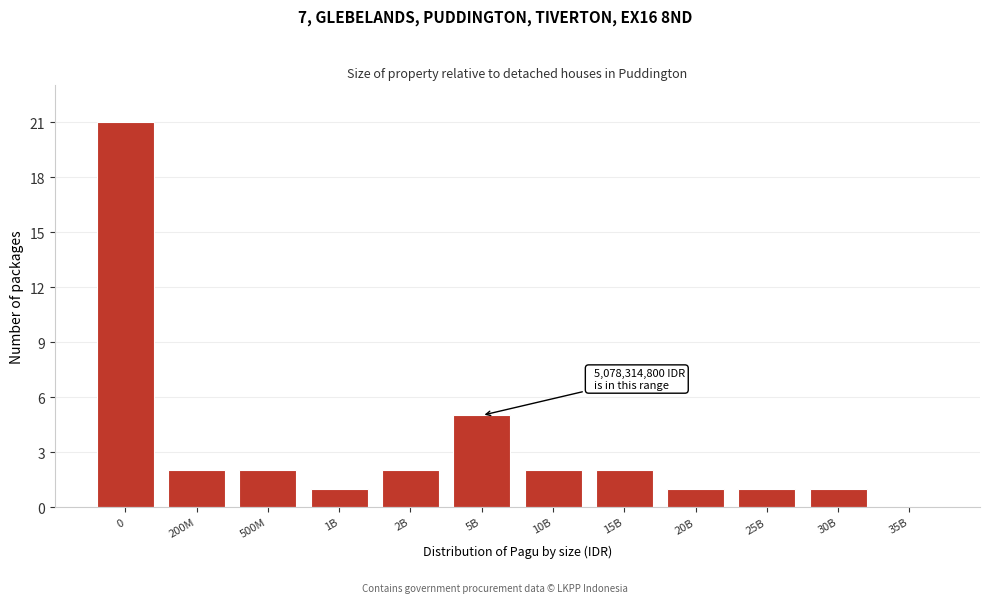

Reading left to right, extract all data points from this chart.

0=21	200M=2	500M=2	1B=1	2B=2	5B=5	10B=2	15B=2	20B=1	25B=1	30B=1	35B=0